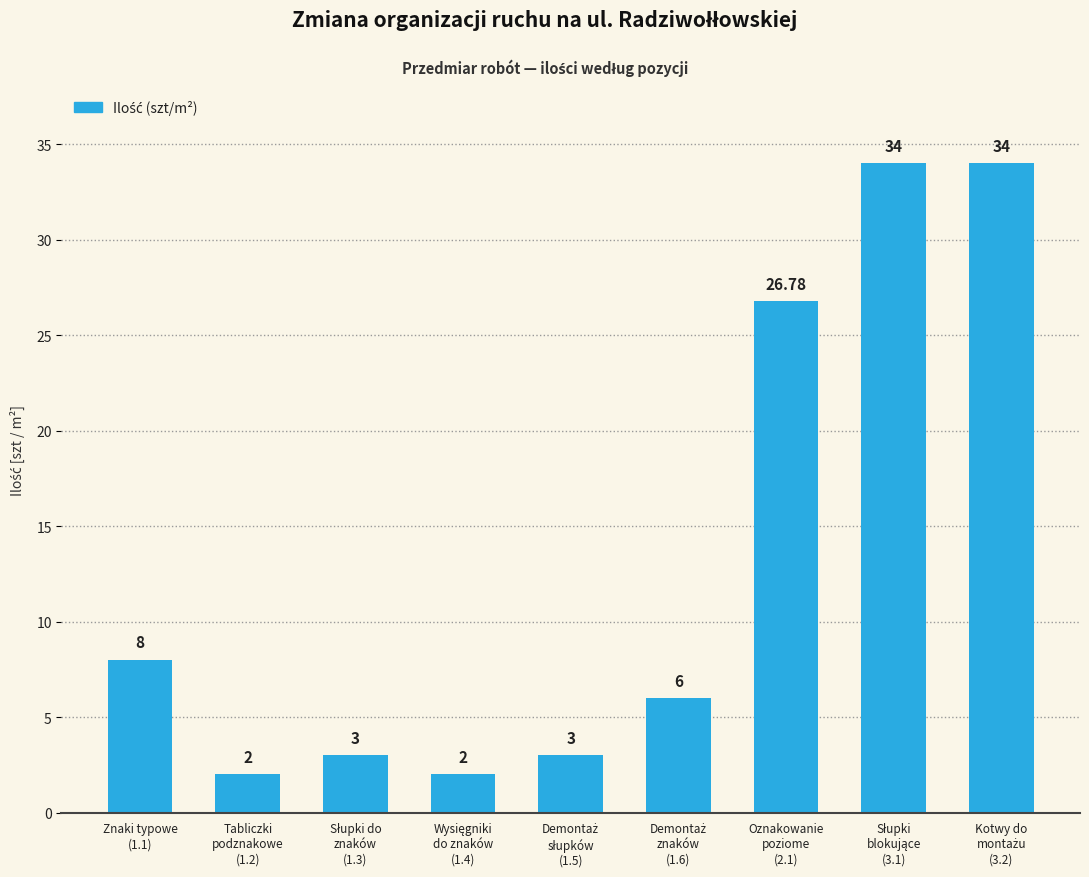

What is the difference between the maximum and minimum values?

32.0